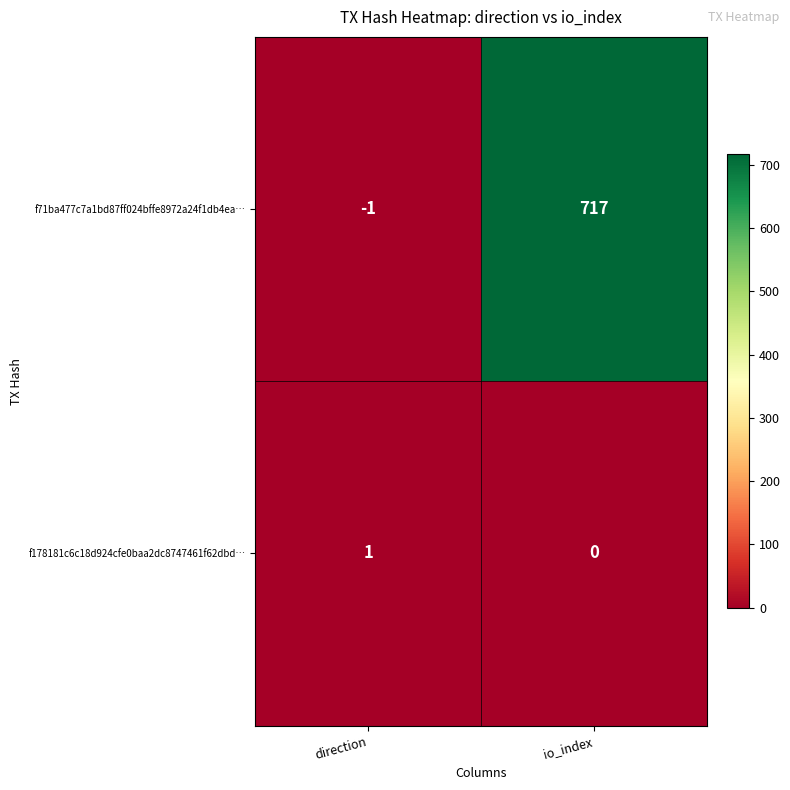

Reading left to right, what are all the values shown in this chart?

f71ba477c7a1bd87ff024bffe8972a24f1db4ea…: direction=-1	io_index=717
f178181c6c18d924cfe0baa2dc8747461f62dbd…: direction=1	io_index=0